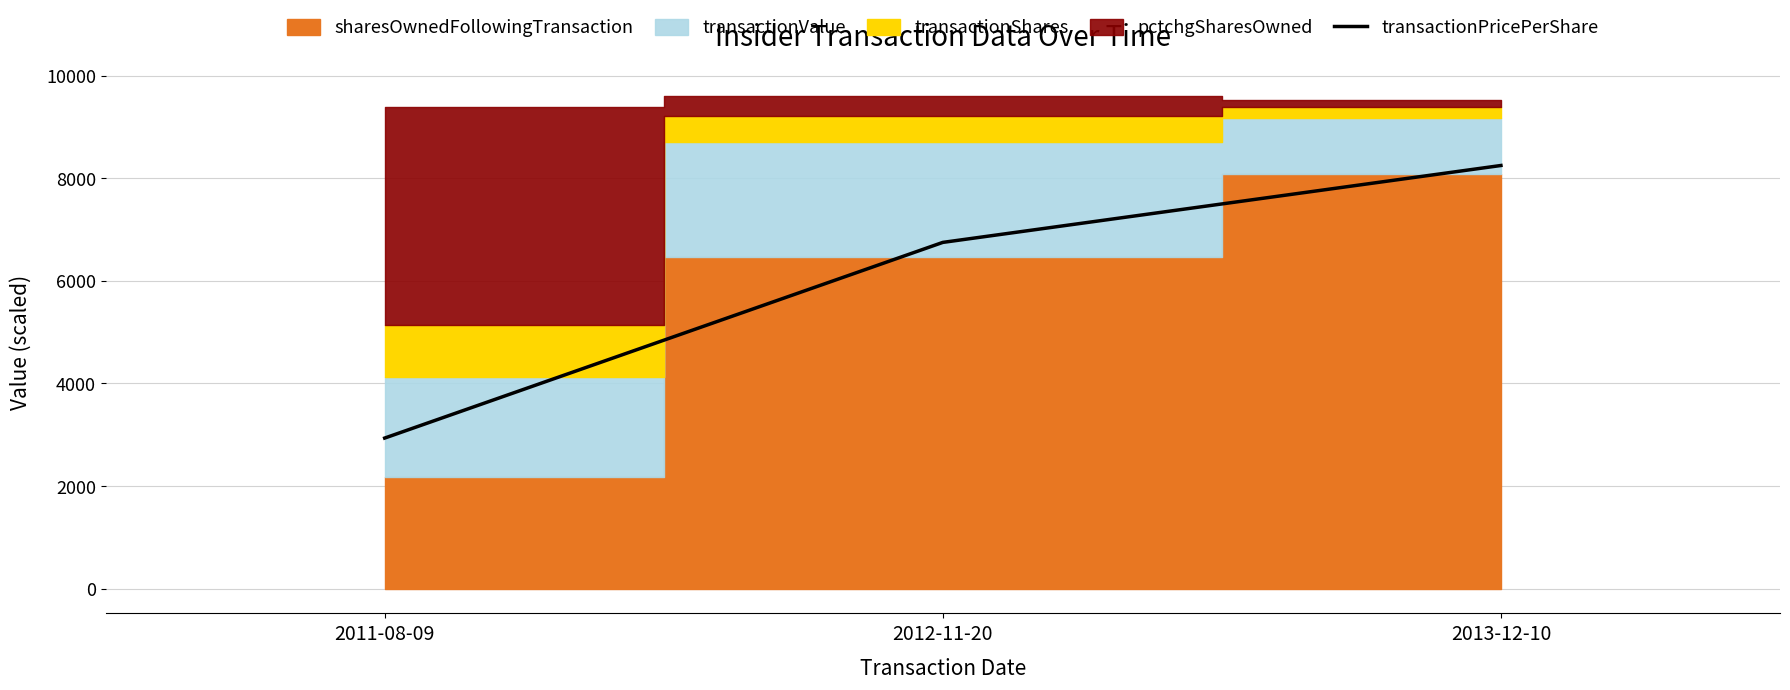

List the labels in order of value, smallest first.

2011-08-09, 2012-11-20, 2013-12-10